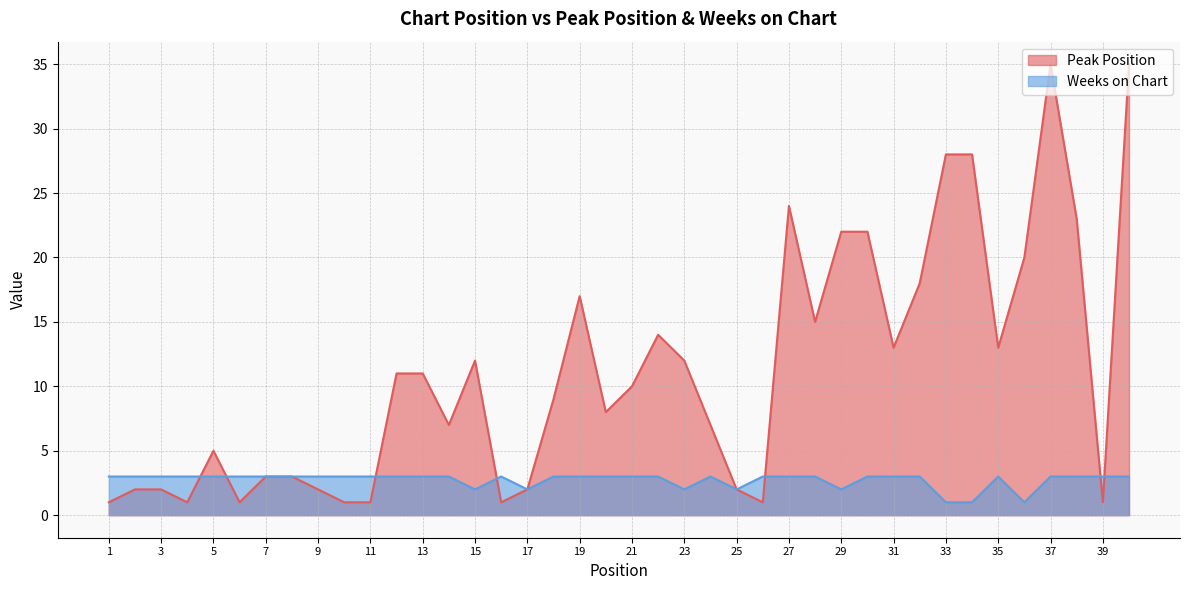

At which category is the sum across all series the highest?

37